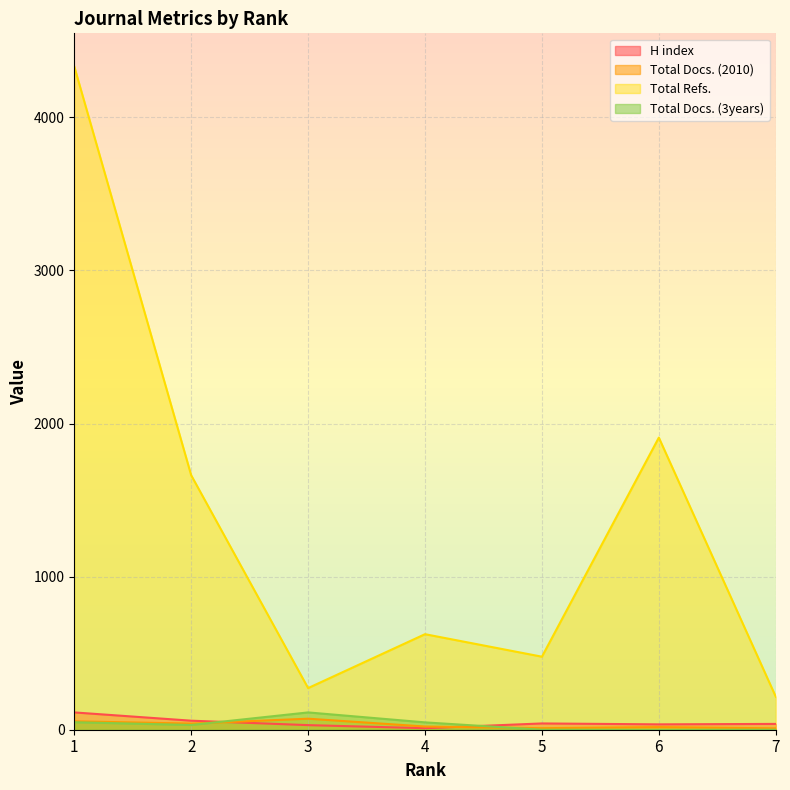

Is it true that H index equals 41 at 5?

True